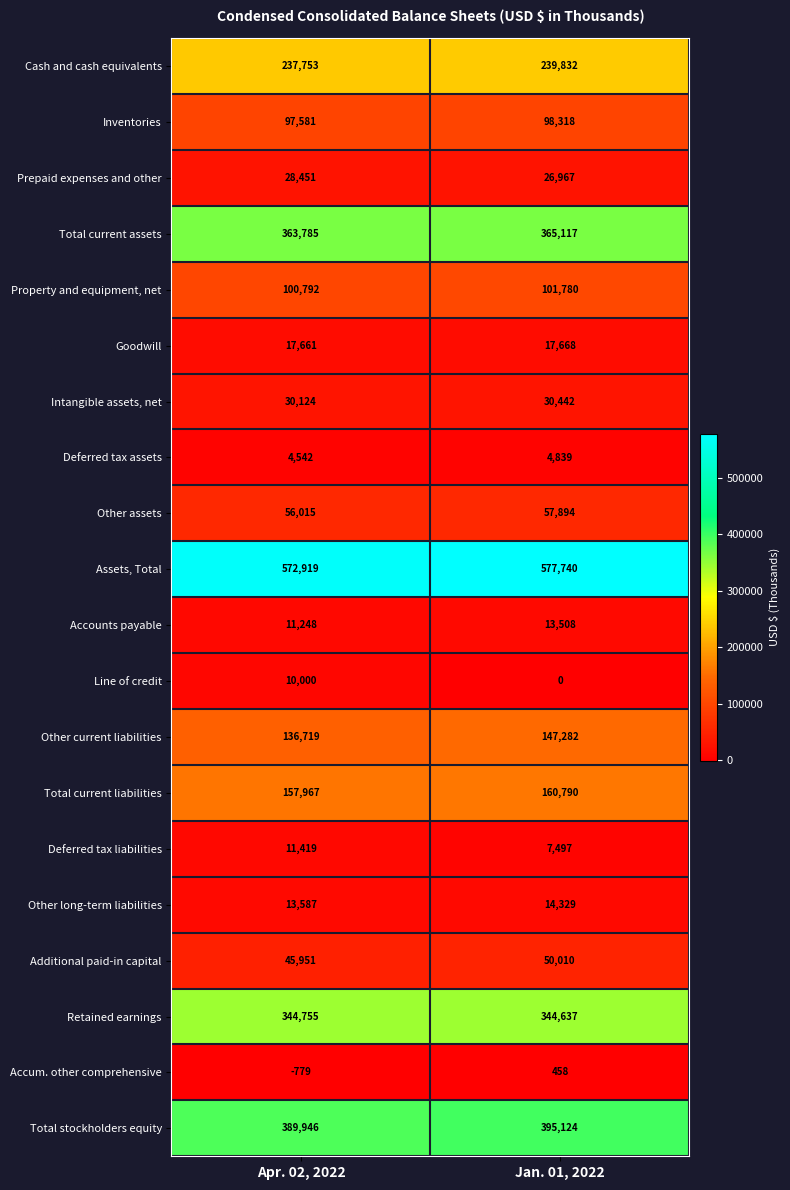

What is the difference between the maximum and minimum values in the Prepaid expenses and other series?

1484